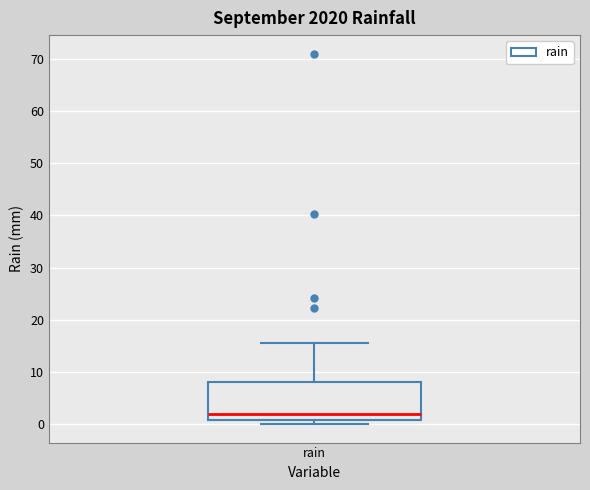

Transcribe this box plot: give where the median line is, the range the box spans, and where the two whiskers end, as read against the y-axis. The values are not printed on the chart, so give them approximately, as read against the axis.

median 2, box 1 to 8, whiskers 0 to 16